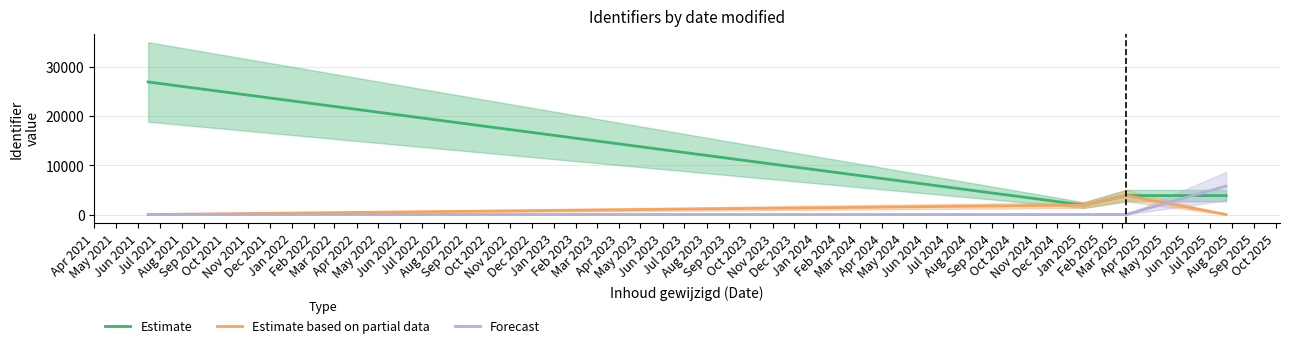

What is the average value of the Estimate based on partial data series?

1447.6